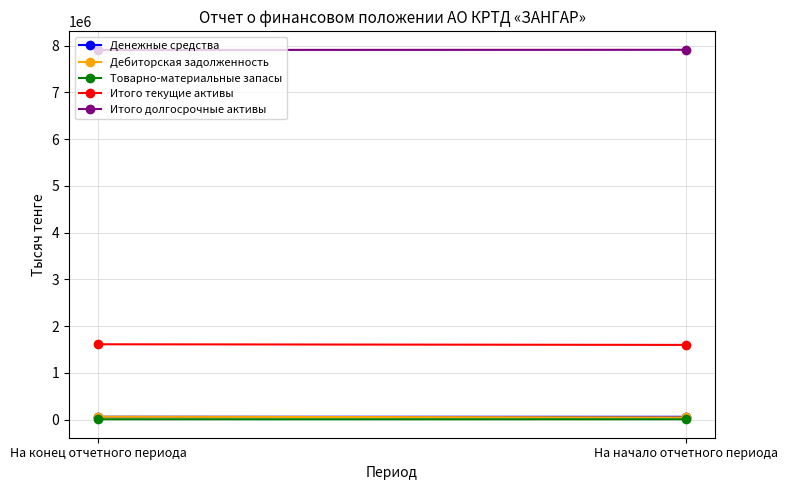

Is this an area chart (filled region under the line)?

No